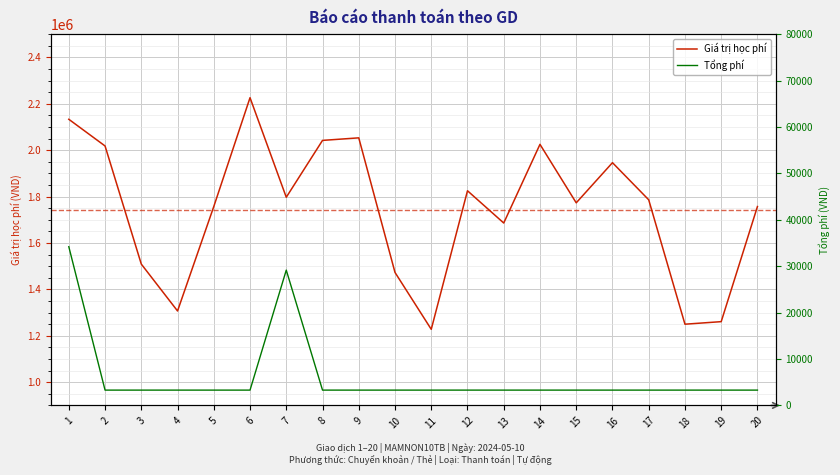

What is the sum of all Tổng phí values?

122750